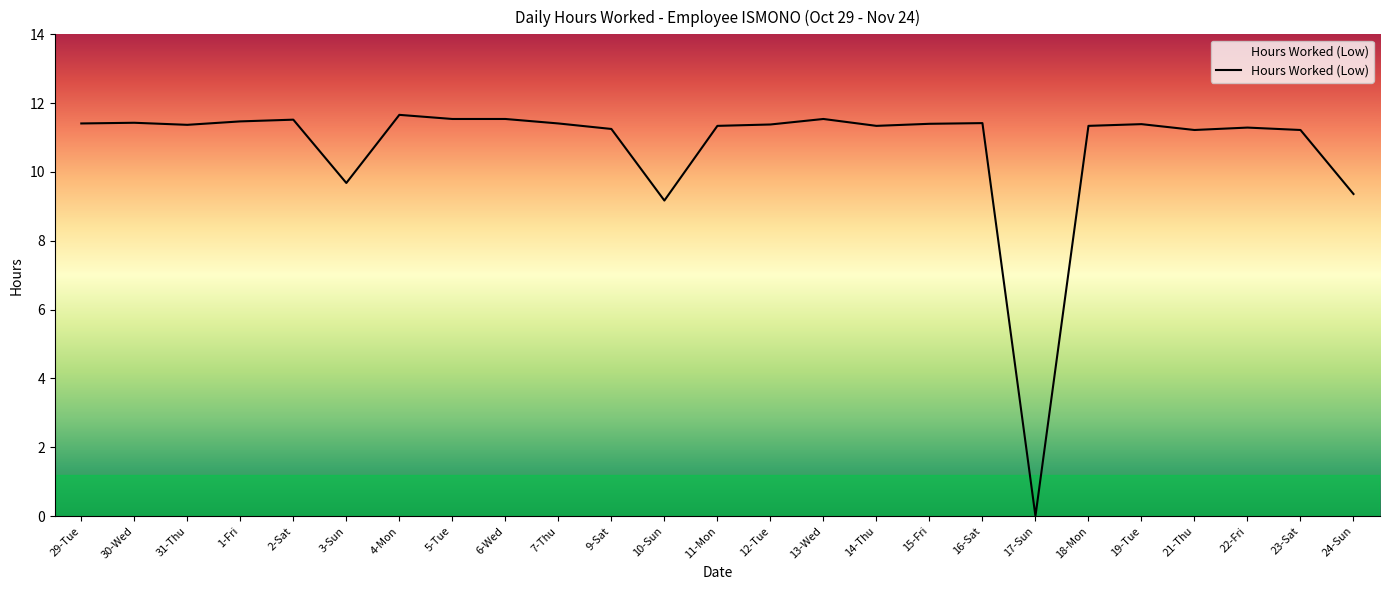

What position from the left is 7-Thu?

10